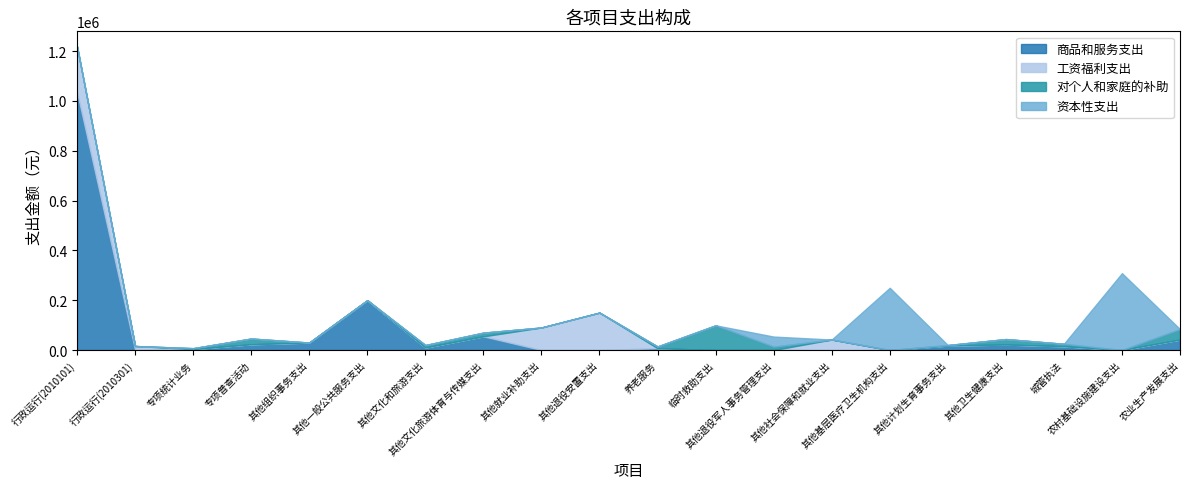

At which label is 商品和服务支出 closest to 517579?

其他一般公共服务支出